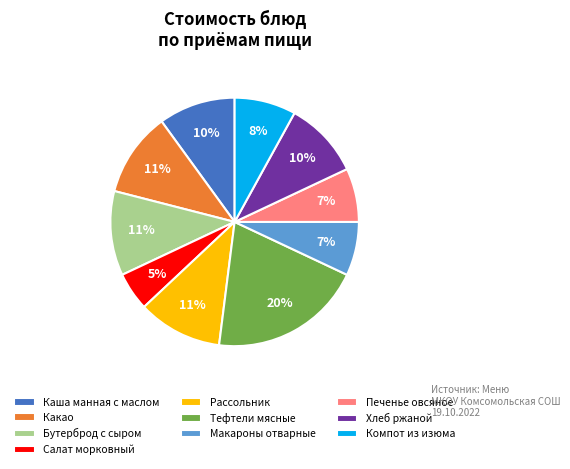

How many slices are in this pie chart?

10